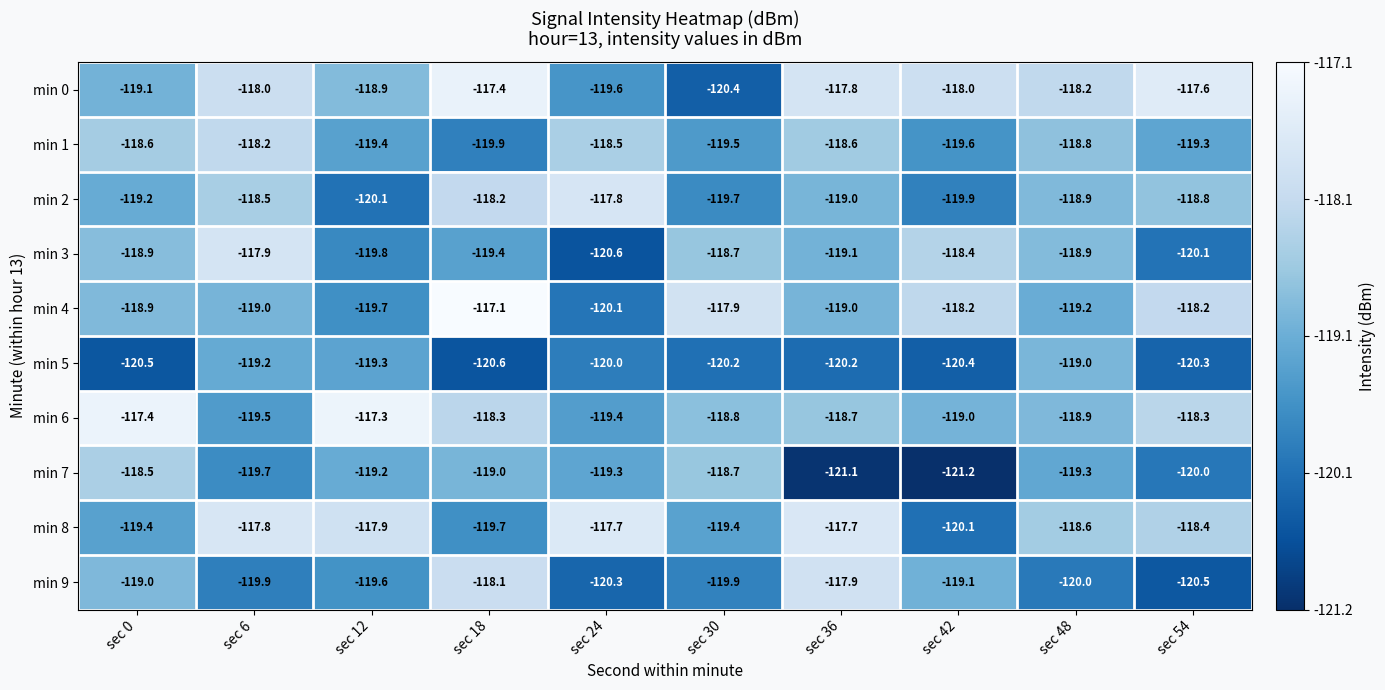

Which category has the highest value in the min 0 series?

sec 18